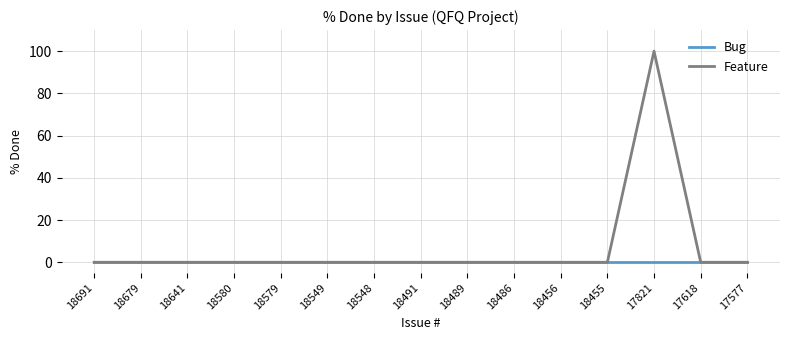

Reading left to right, list all the values displayed in this chart.

Bug: 0	0	0	0	0	0	0	0	0	0	0	0	0	0	0
Feature: 0	0	0	0	0	0	0	0	0	0	0	0	100	0	0